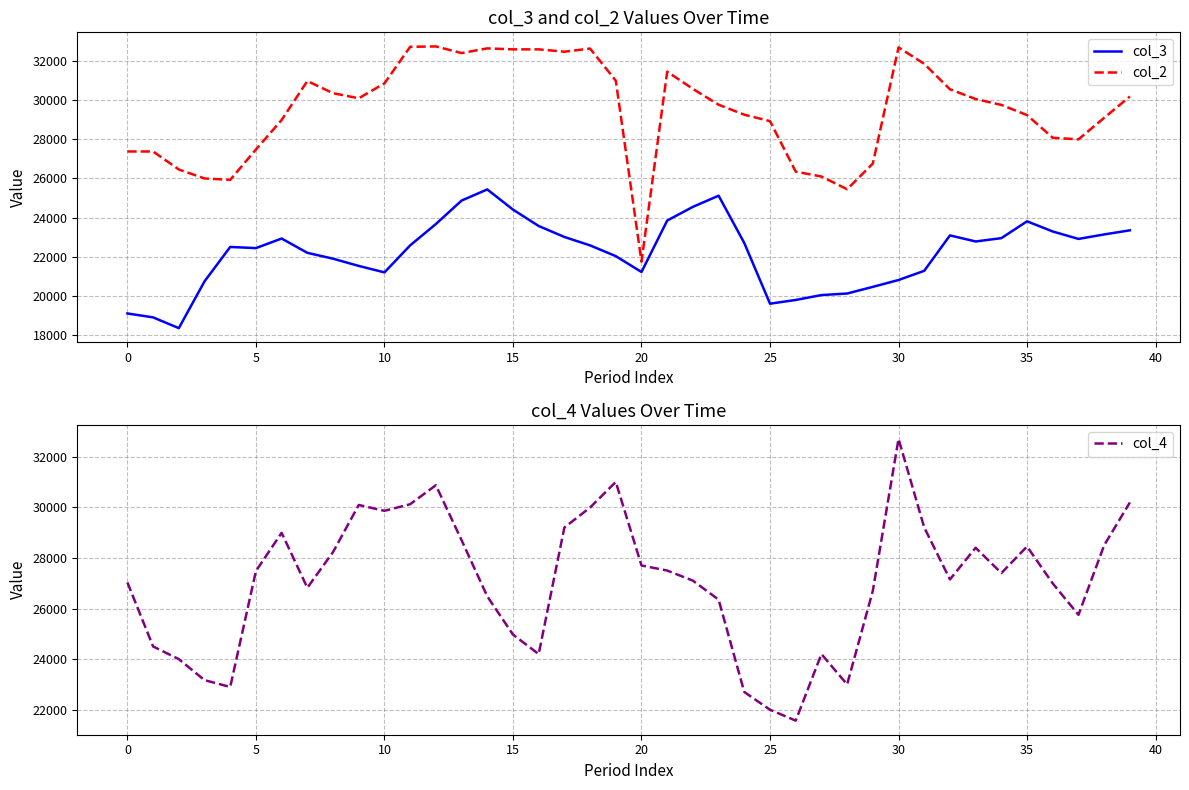

Reading left to right, what are all the values shown in this chart?

col_3: 19100	18900	18350	20740	22500	22440	22930	22200	21900	21530	21200	22580	23670	24870	25440	24410	23570	23010	22580	22030	21220	23850	24550	25120	22700	19600	19790	20040	20120	20460	20810	21280	23090	22780	22950	23810	23290	22910	23140	23350
col_2: 27380	27380	26460	26000	25930	27480	28990	30980	30360	30100	30860	32730	32750	32410	32650	32600	32600	32480	32640	31000	21750	31460	30580	29770	29260	28930	26350	26100	25450	26760	32700	31860	30560	30060	29760	29240	28080	28000	29100	30190
col_4: 27030	24500	24000	23170	22900	27480	28990	26820	28230	30090	29860	30120	30870	28700	26480	24970	24200	29200	29990	31000	27700	27500	27100	26350	22700	22000	21570	24200	23000	26700	32700	29200	27150	28400	27400	28450	26990	25750	28500	30190